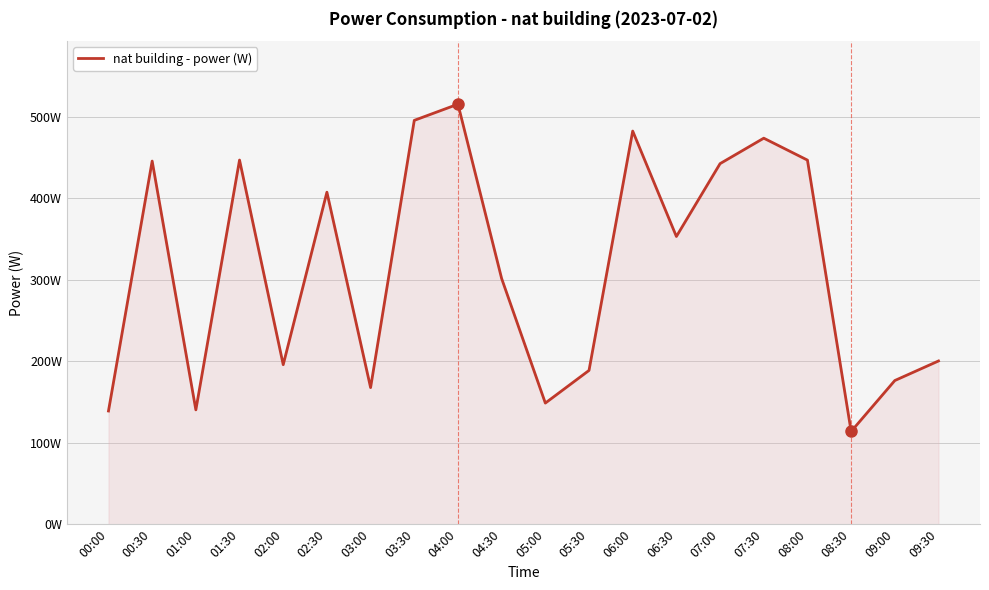

What position from the right is 02:00?

16